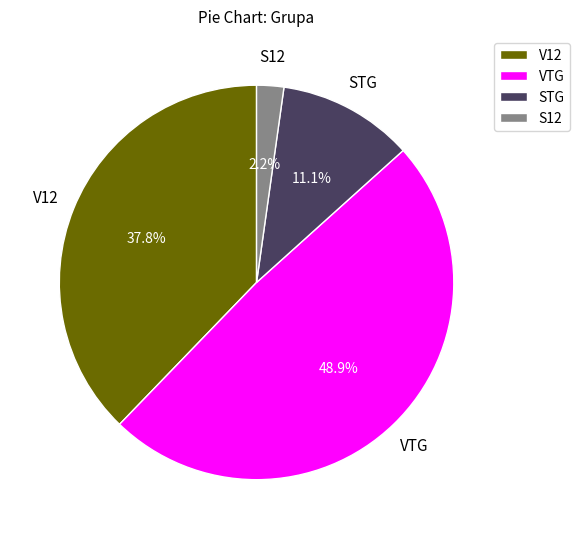

What percentage is the VTG slice, to the nearest percent?

49%